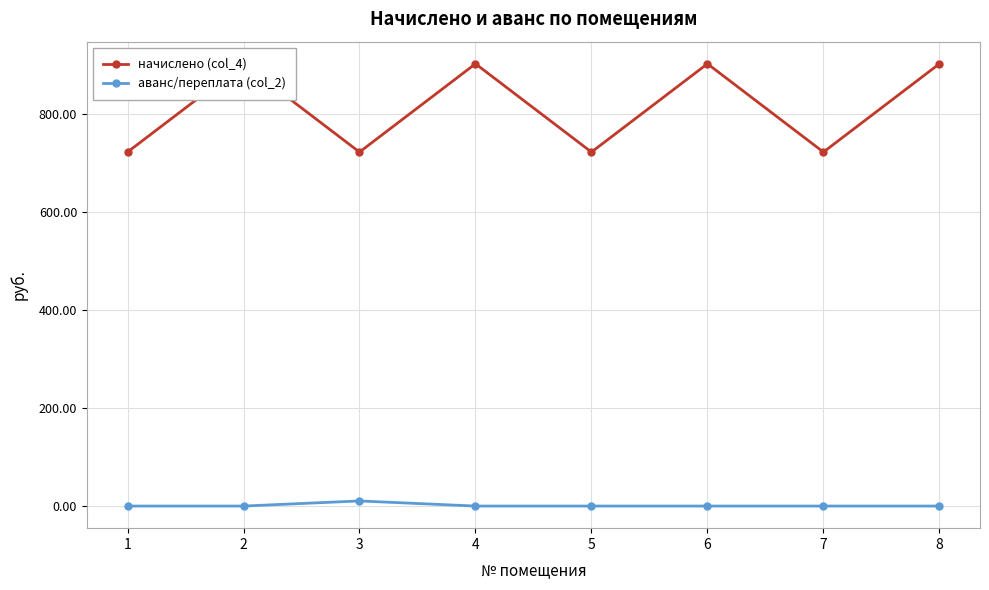

What is the spread (max minus min) of values at 4?

903.2